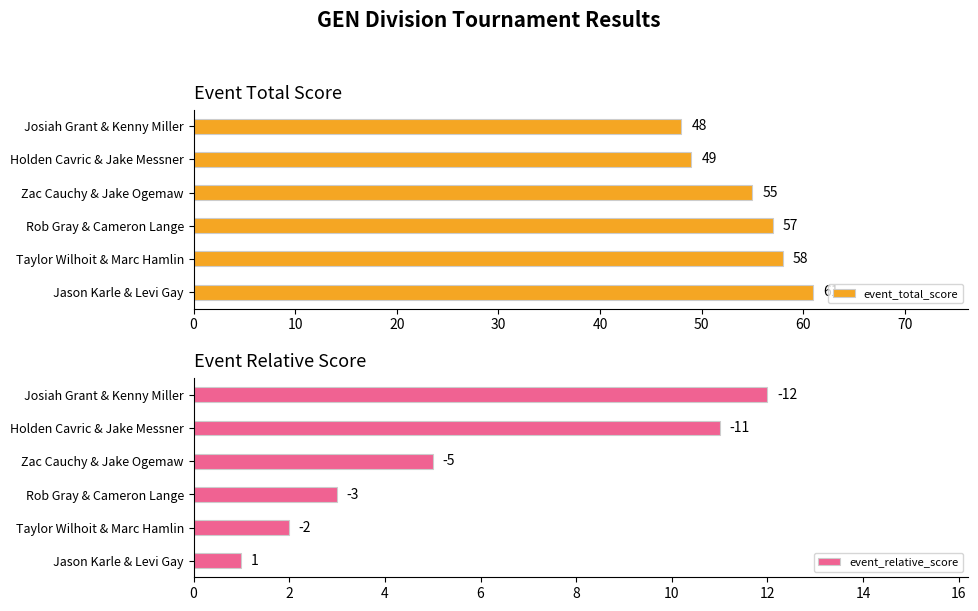

What is the maximum value for event_total_score?

61